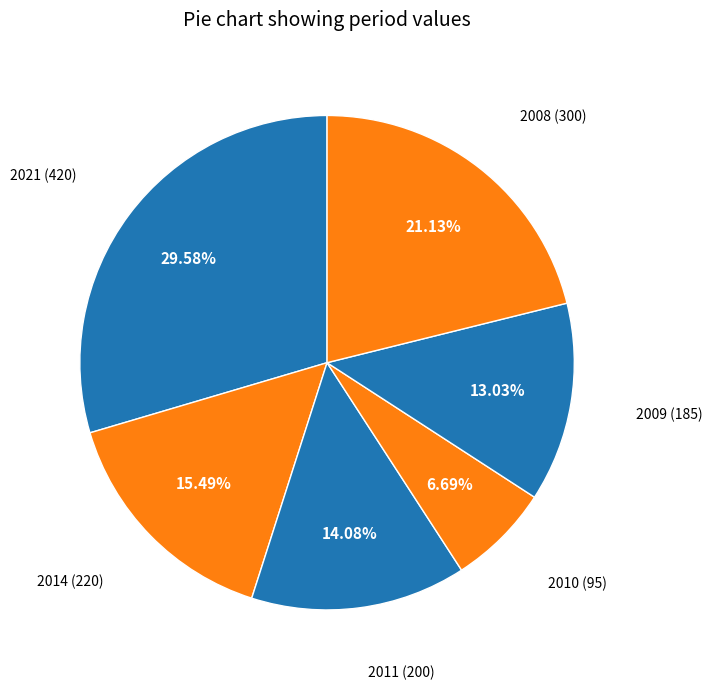

How many slices are in this pie chart?

6